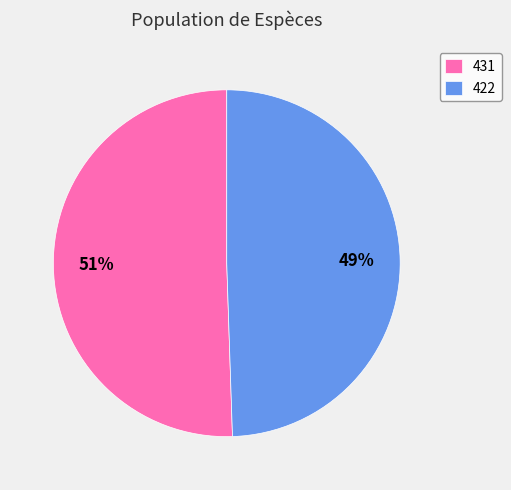

True or false: 431 accounts for 51% of the total.

True